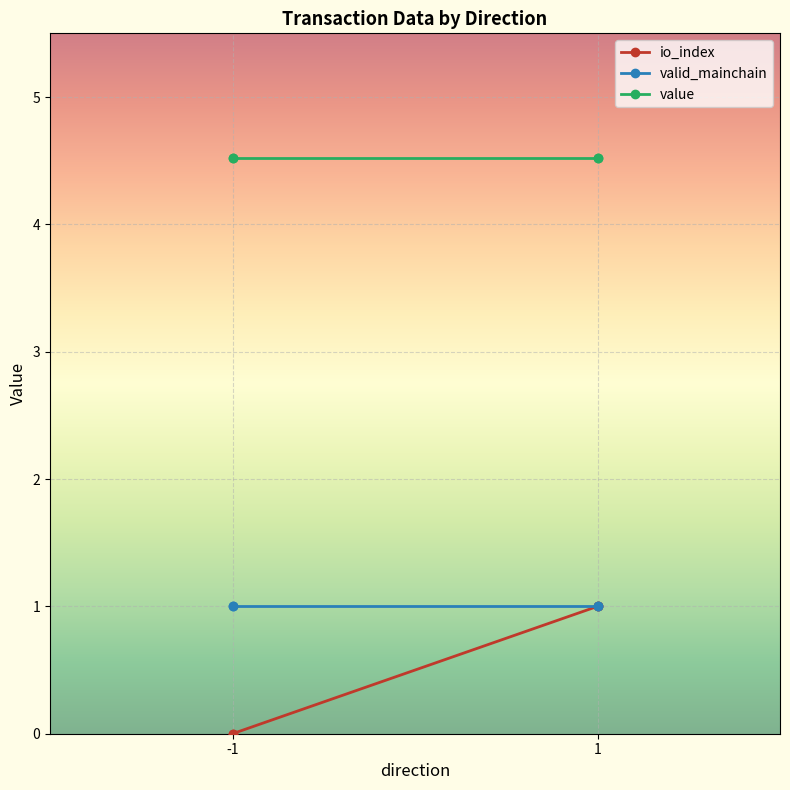

Is the value of valid_mainchain at -1 greater than the value of value at 1?

No